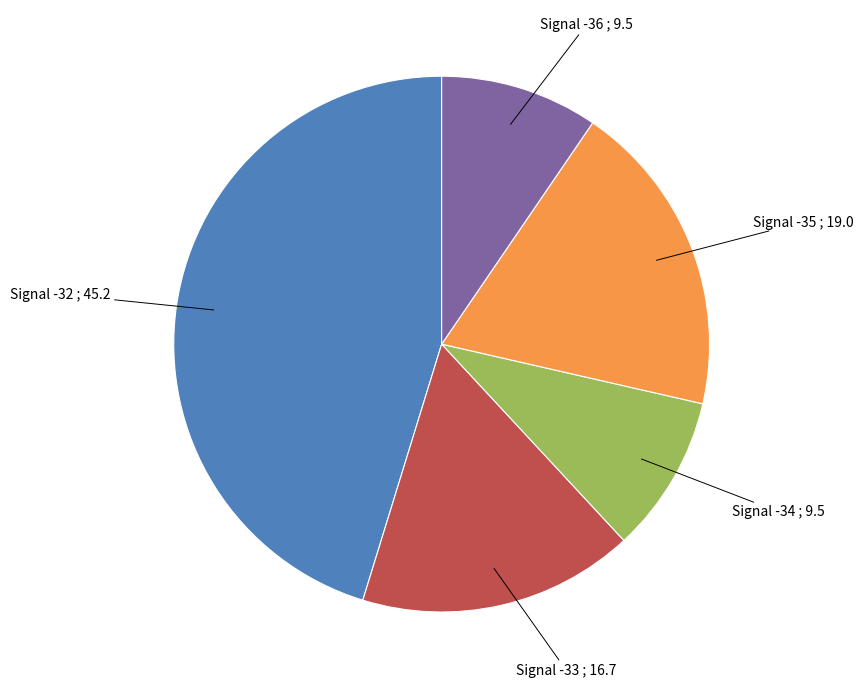

Approximately how many times larger is the value at Signal -33 compared to Signal -35?

0.9